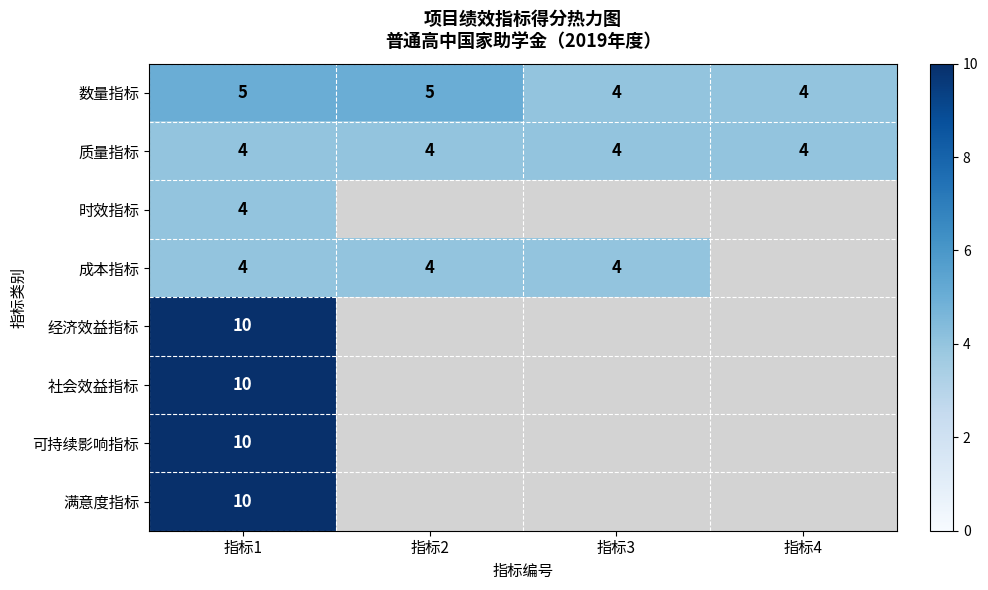

What is the smallest value displayed?

4.0